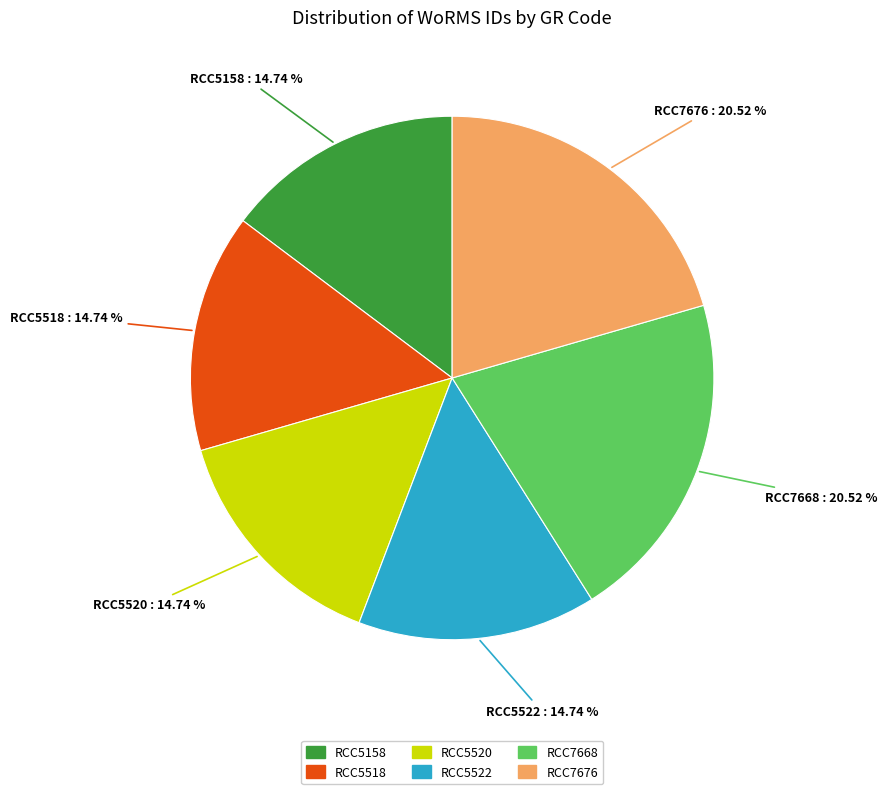

Which has a higher value, RCC7668 or RCC5522?

RCC7668